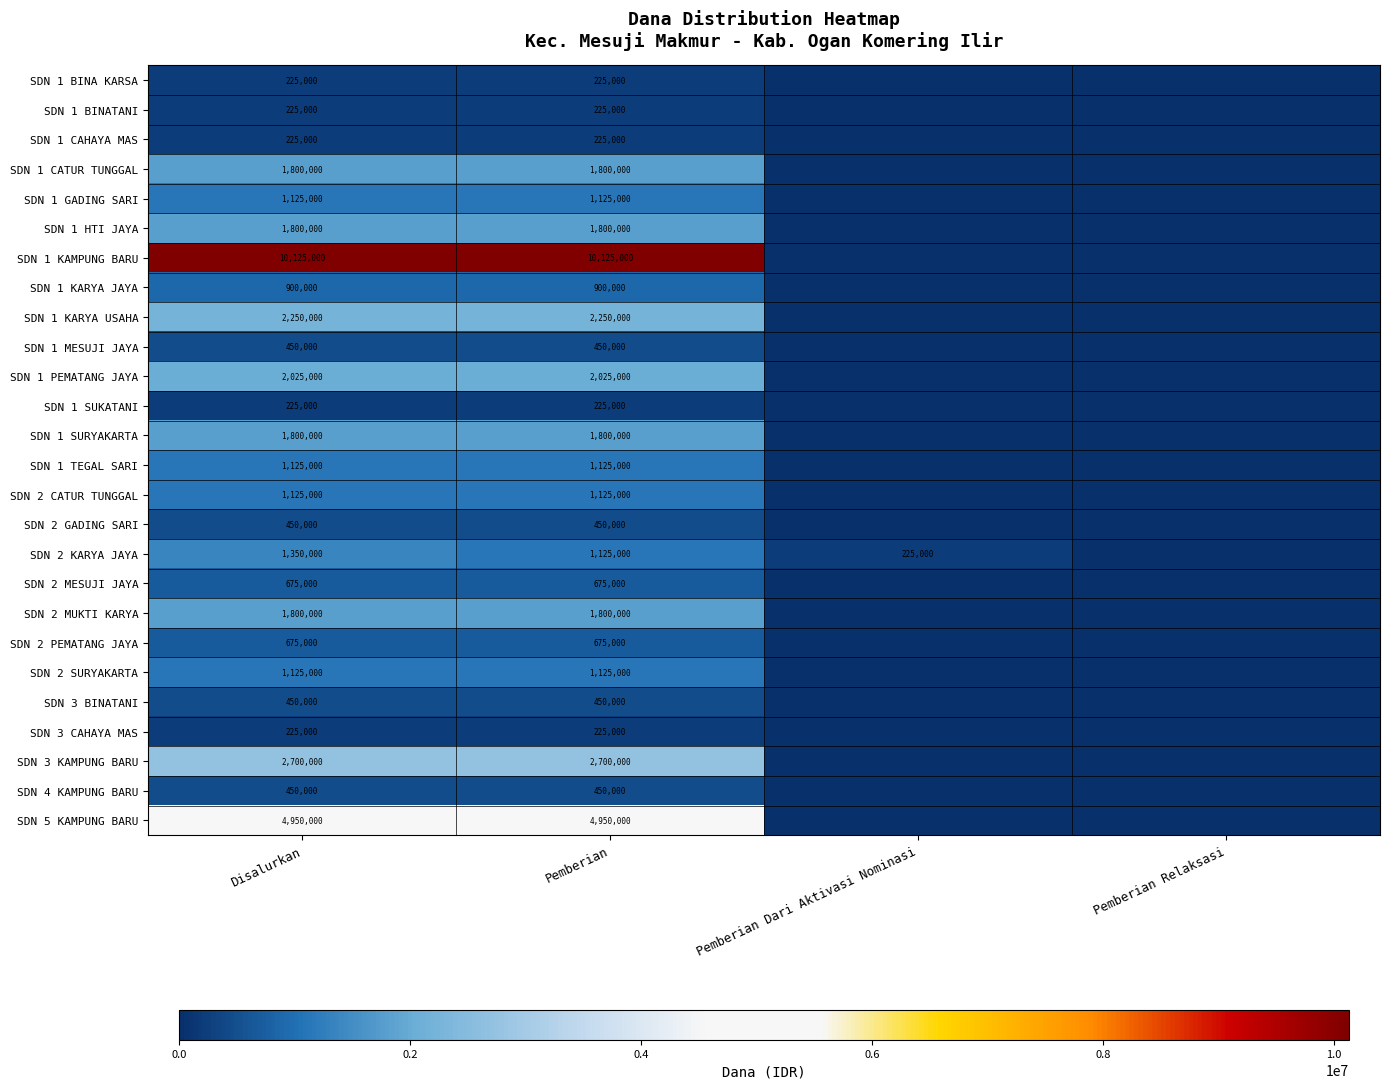

The SDN 1 CAHAYA MAS series shows 351755 at Pemberian. True or false?

False